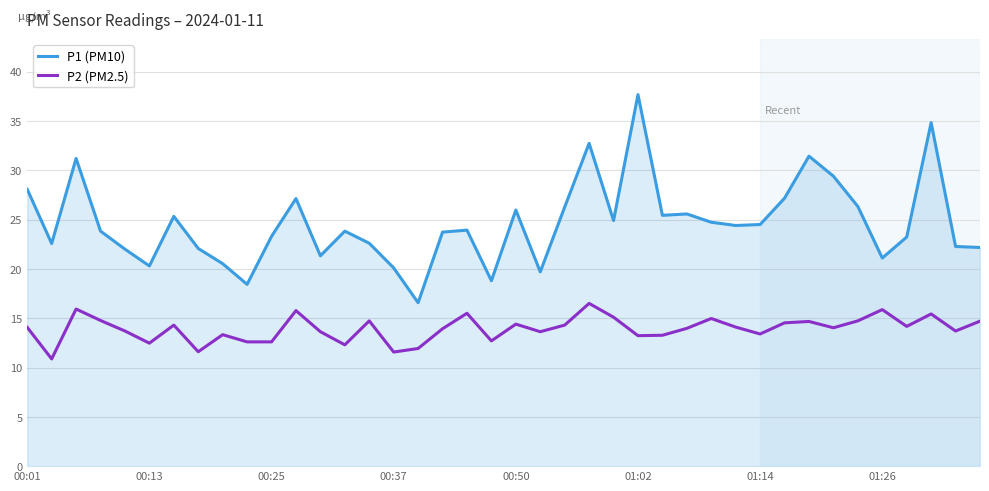

What are all the series names shown in the legend?

P1 (PM10), P2 (PM2.5)